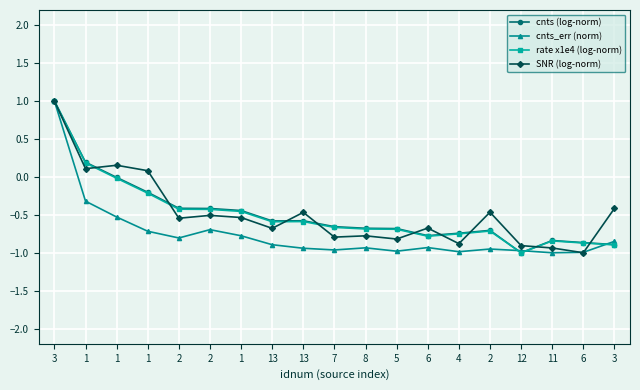

In cnts_err (norm), how many points are lower than both neighbors (excluding endpoints)?

5